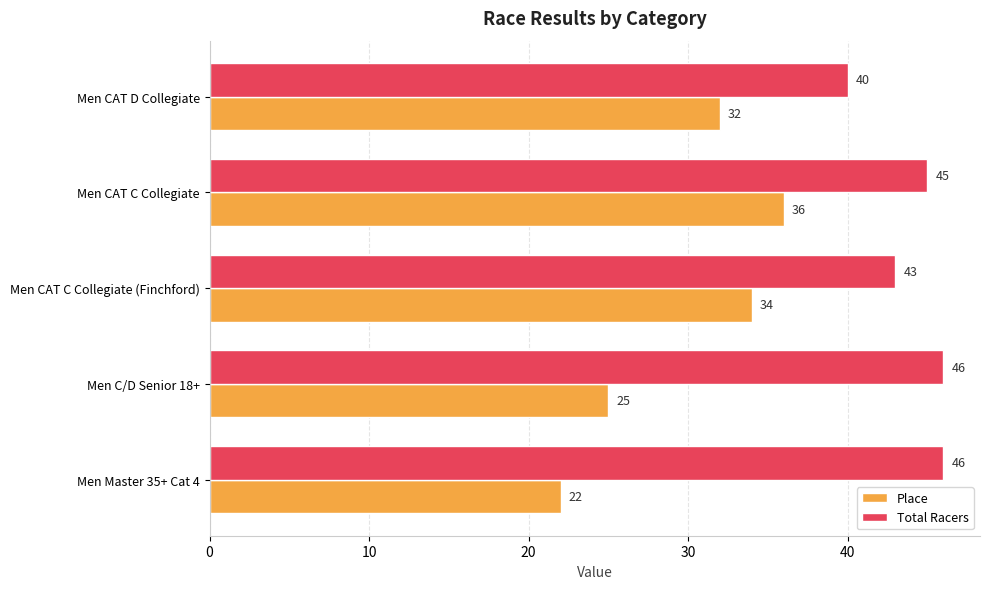

At which category is the sum across all series the highest?

Men CAT C Collegiate